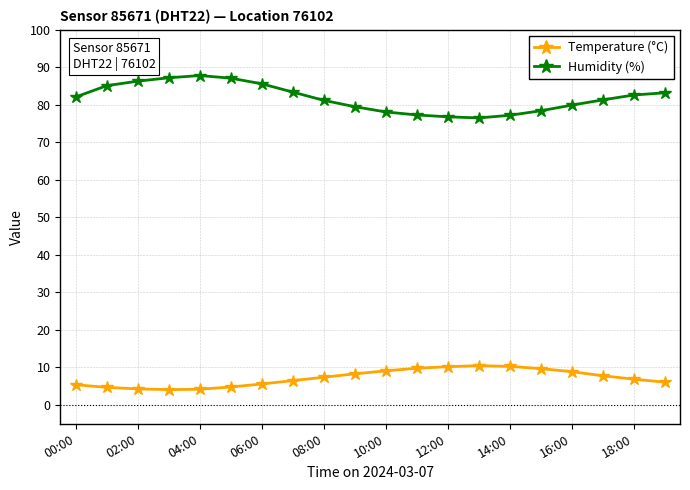

What is the maximum value for Humidity (%)?

87.8